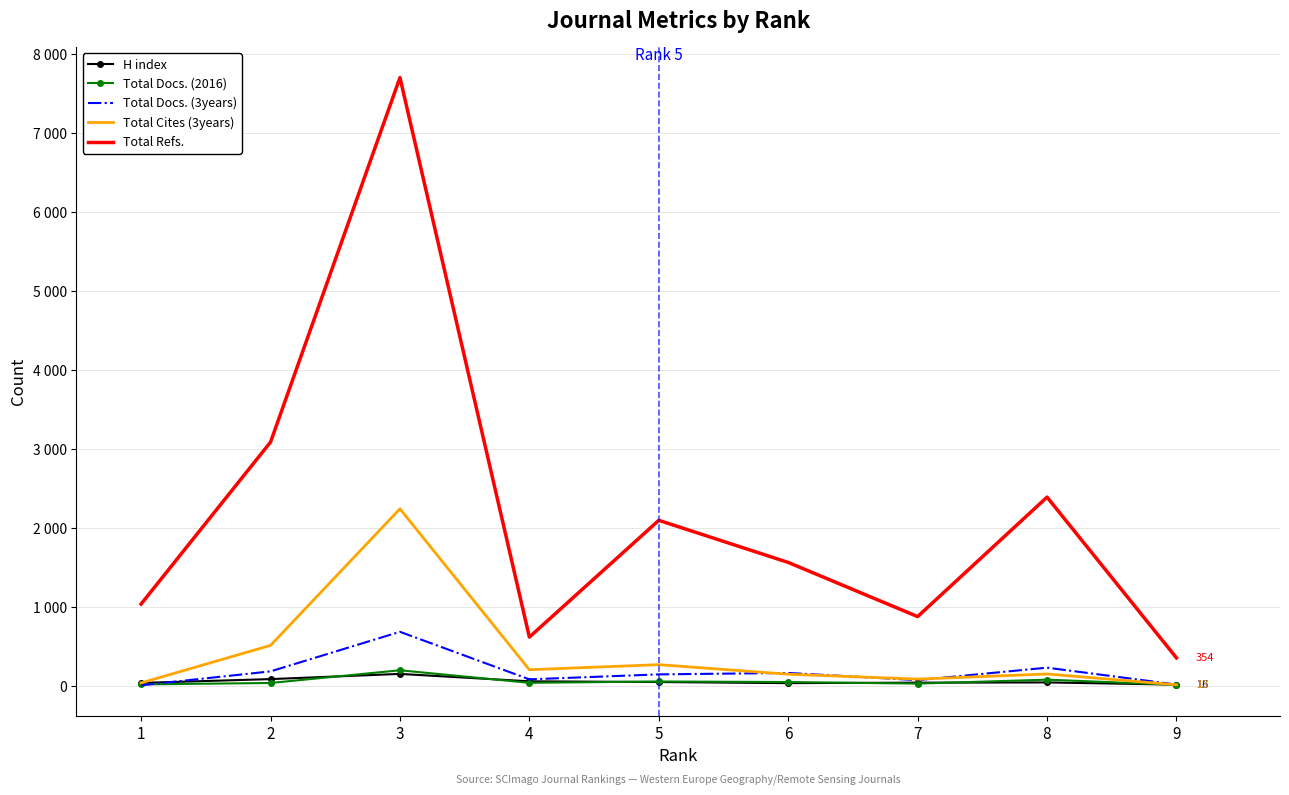

What are all the series names shown in the legend?

H index, Total Docs. (2016), Total Docs. (3years), Total Cites (3years), Total Refs.